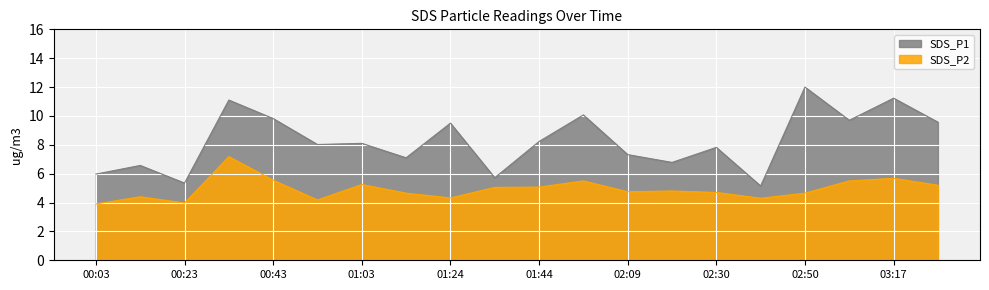

Where is SDS_P2 nearest to the value 5?

01:34